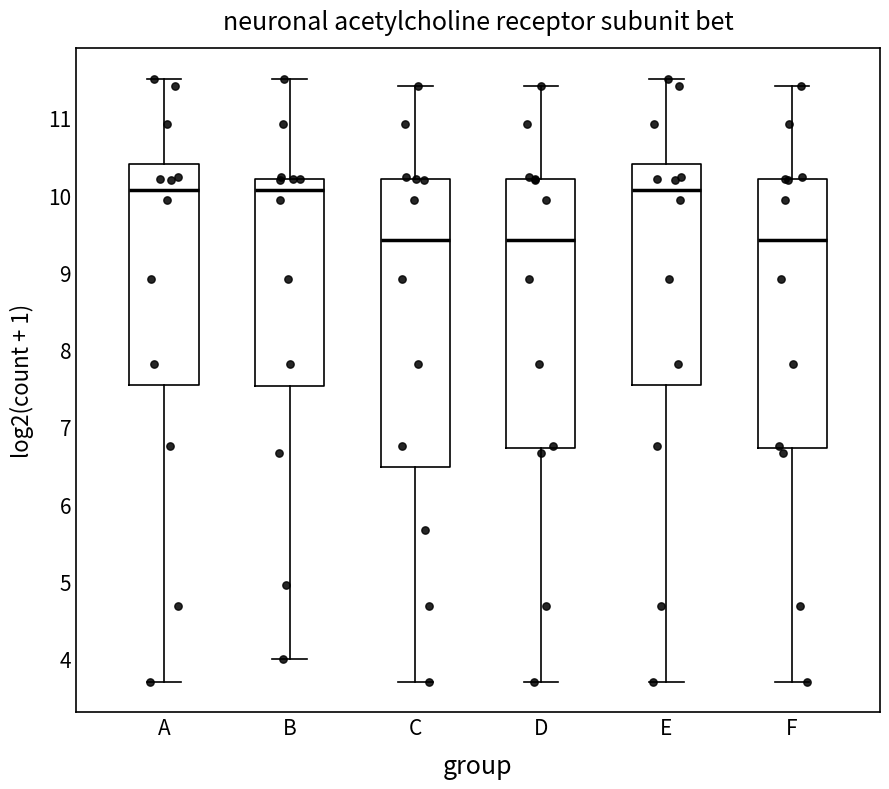

Reading left to right, read every box against the y-axis: the position of its median line, the range the box covers, and the ends of its whiskers. The values are not printed on the chart, so give them approximately, as read against the axis.

A: median 10.1, box 7.5 to 10.4, whiskers 3.7 to 11.5
B: median 10.1, box 7.5 to 10.2, whiskers 4.0 to 11.5
C: median 9.4, box 6.5 to 10.2, whiskers 3.7 to 11.4
D: median 9.4, box 6.7 to 10.2, whiskers 3.7 to 11.4
E: median 10.1, box 7.5 to 10.4, whiskers 3.7 to 11.5
F: median 9.4, box 6.7 to 10.2, whiskers 3.7 to 11.4